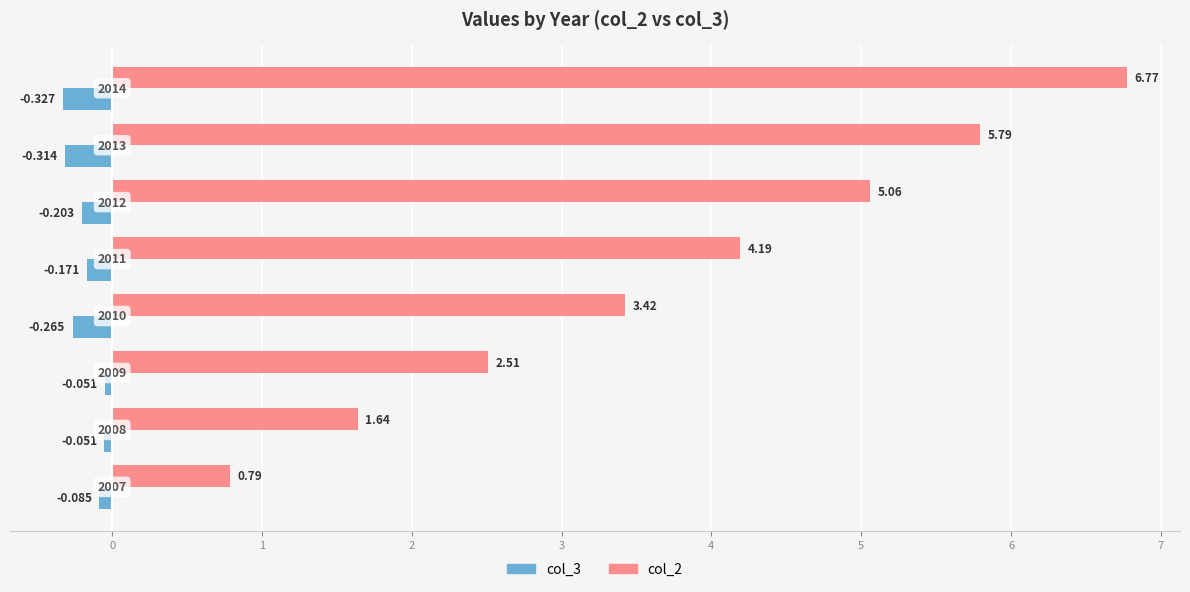

How many series are shown in this chart?

2